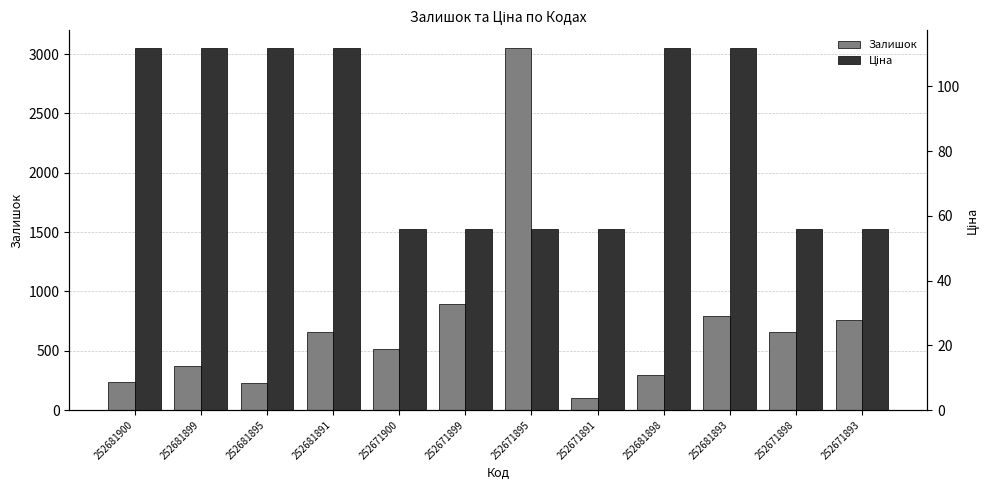

How many data points in Залишок are less than 657?

6